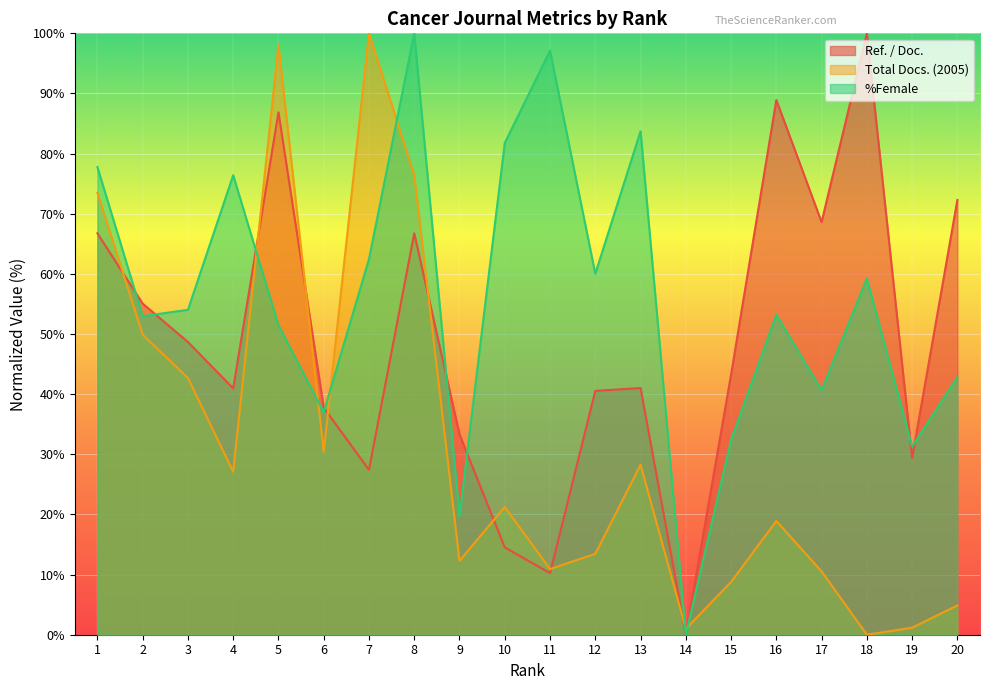

At which category does Total Docs. (2005) reach its first local valley?

4